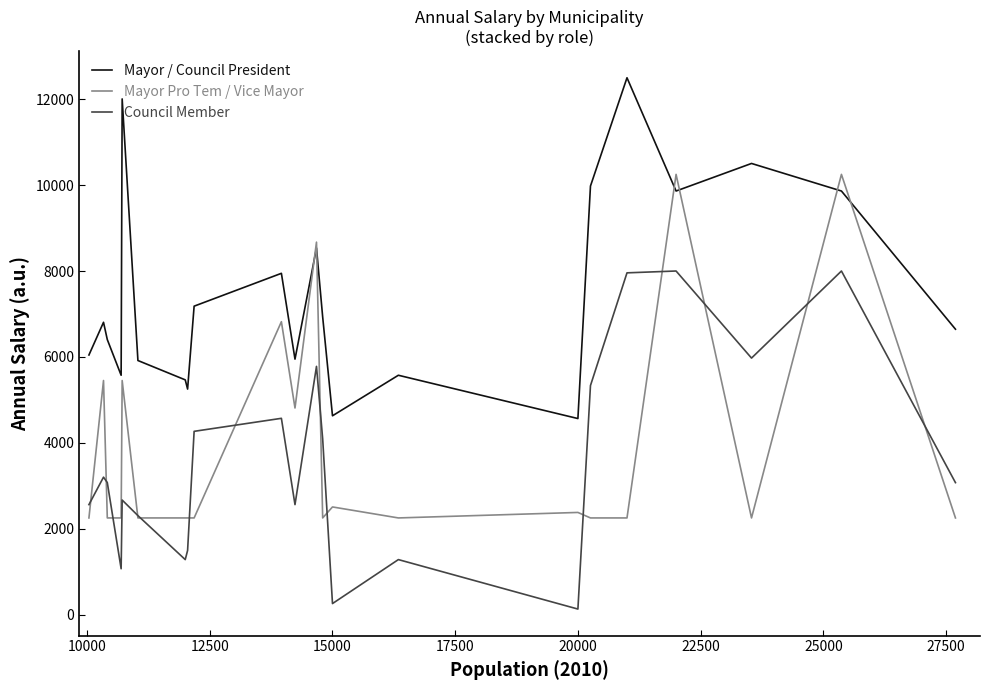

What is the lowest value of the Mayor Pro Tem / Vice Mayor series?

2250.0